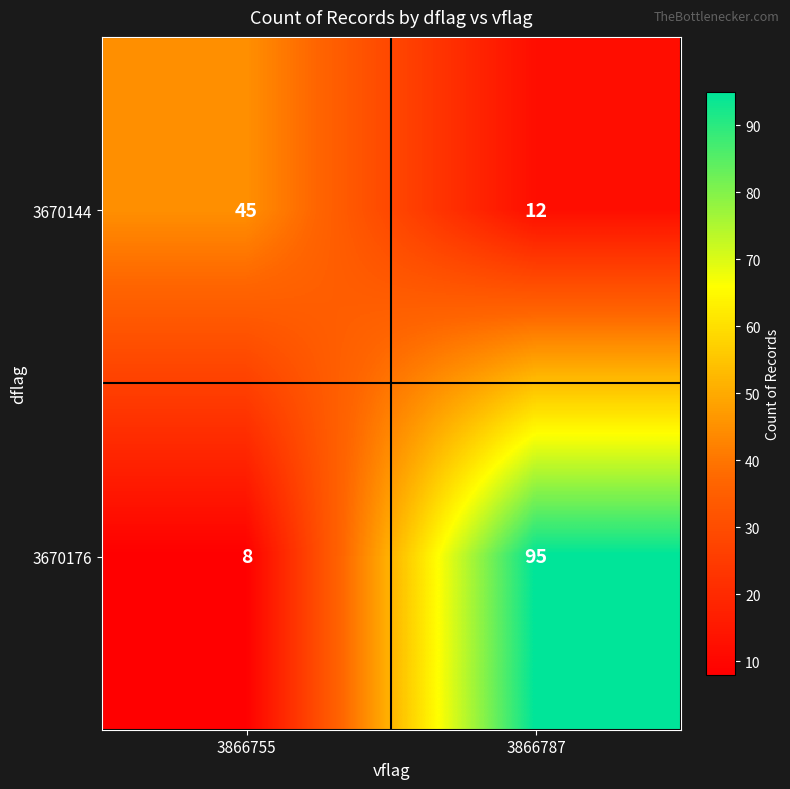

Which series has the largest range (max minus min)?

3670176